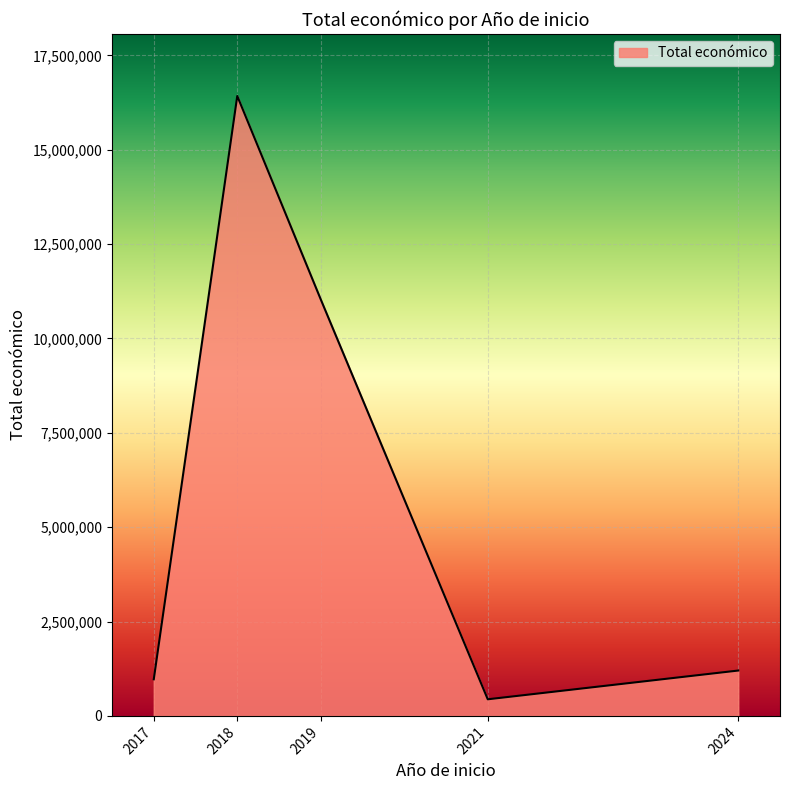

What is the difference between the maximum and minimum values?

15985579.0